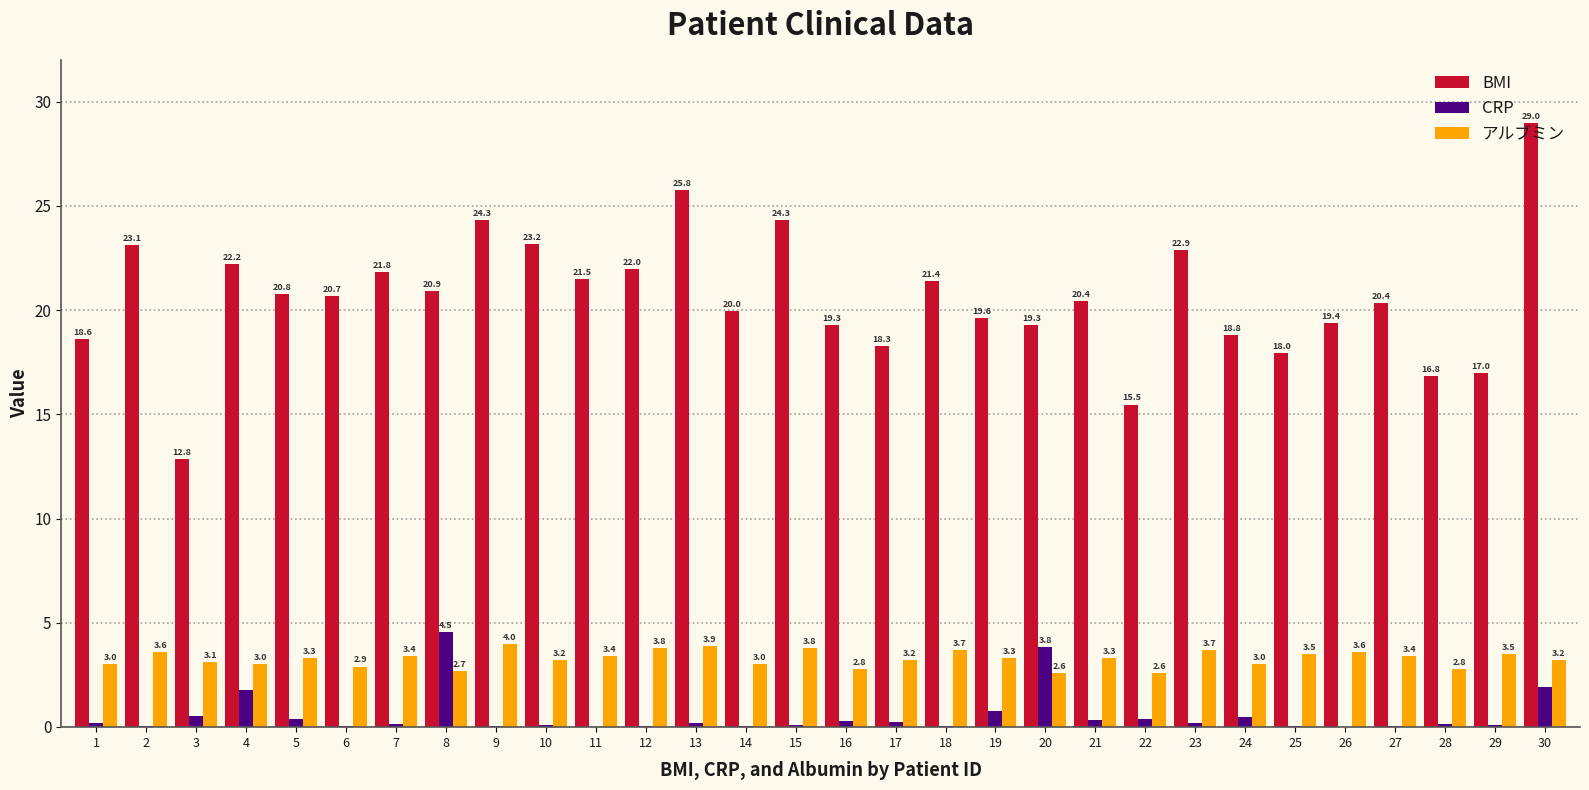

Between 9 and 27, which series saw the biggest shift?

BMI